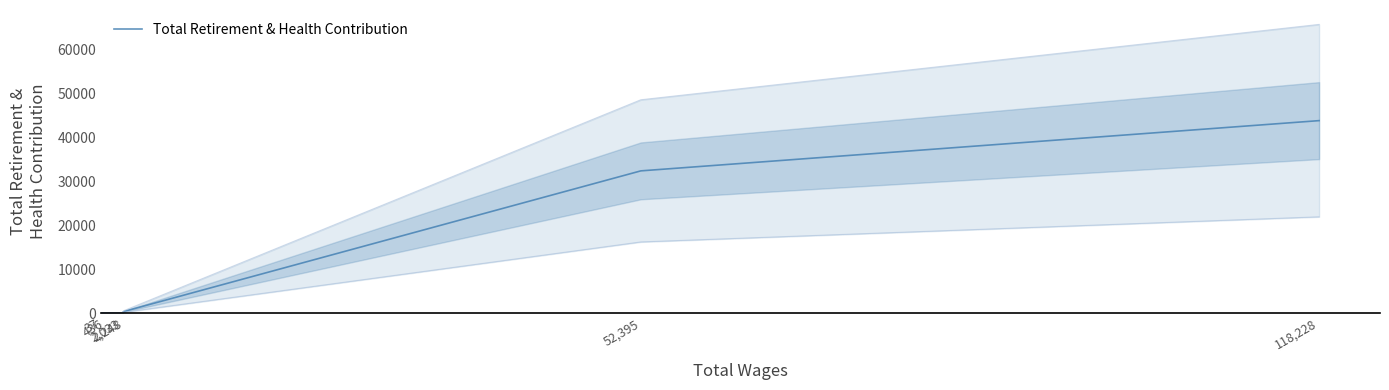

What is the change in value from 2,248 to 118,228?

+43370